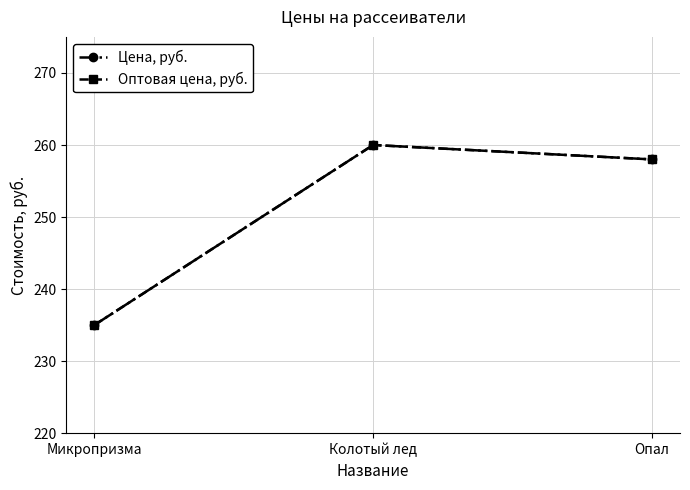

Does the chart have visible grid lines?

Yes